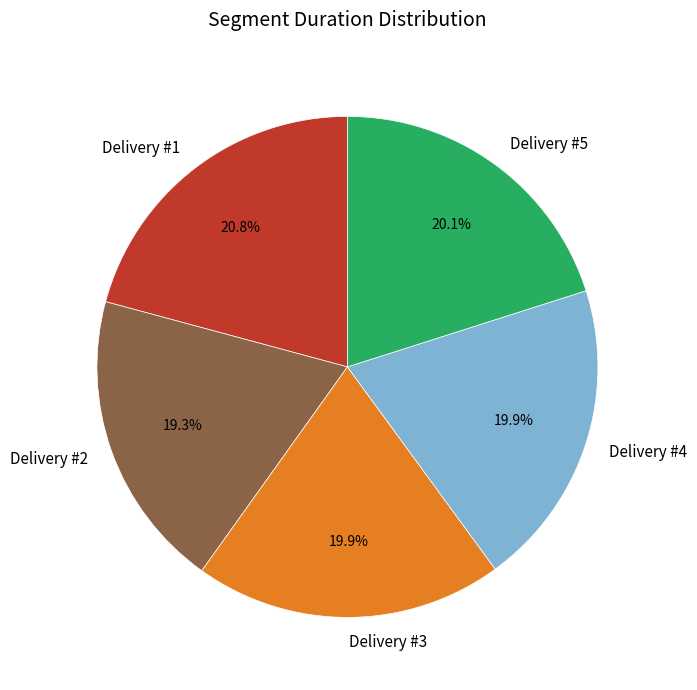

What percentage is the Delivery #4 slice, to the nearest percent?

20%